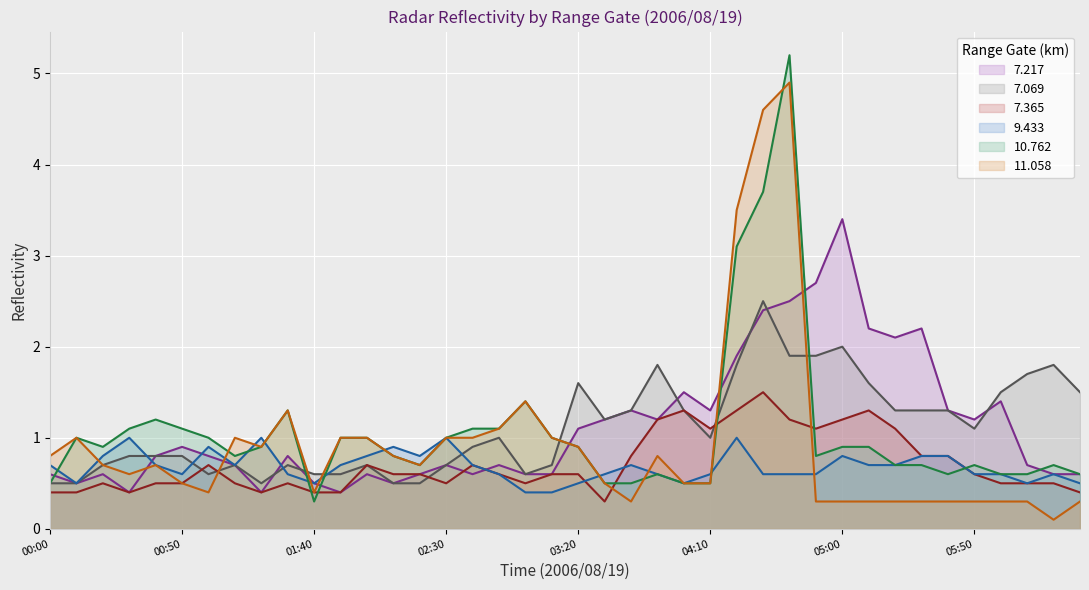

Rank the series by their maximum value, from highest to lowest.

10.762, 11.058, 7.217, 7.069, 7.365, 9.433